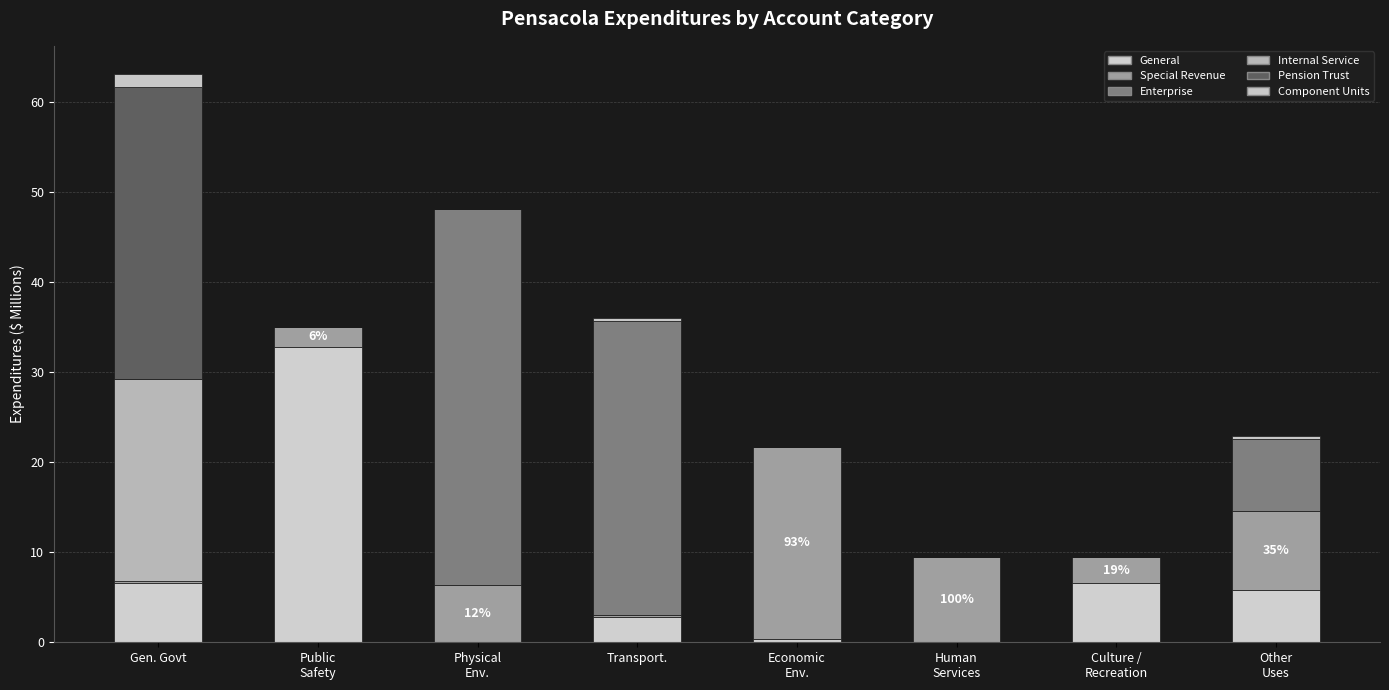

Where does the General series first go above 5?

Gen. Govt